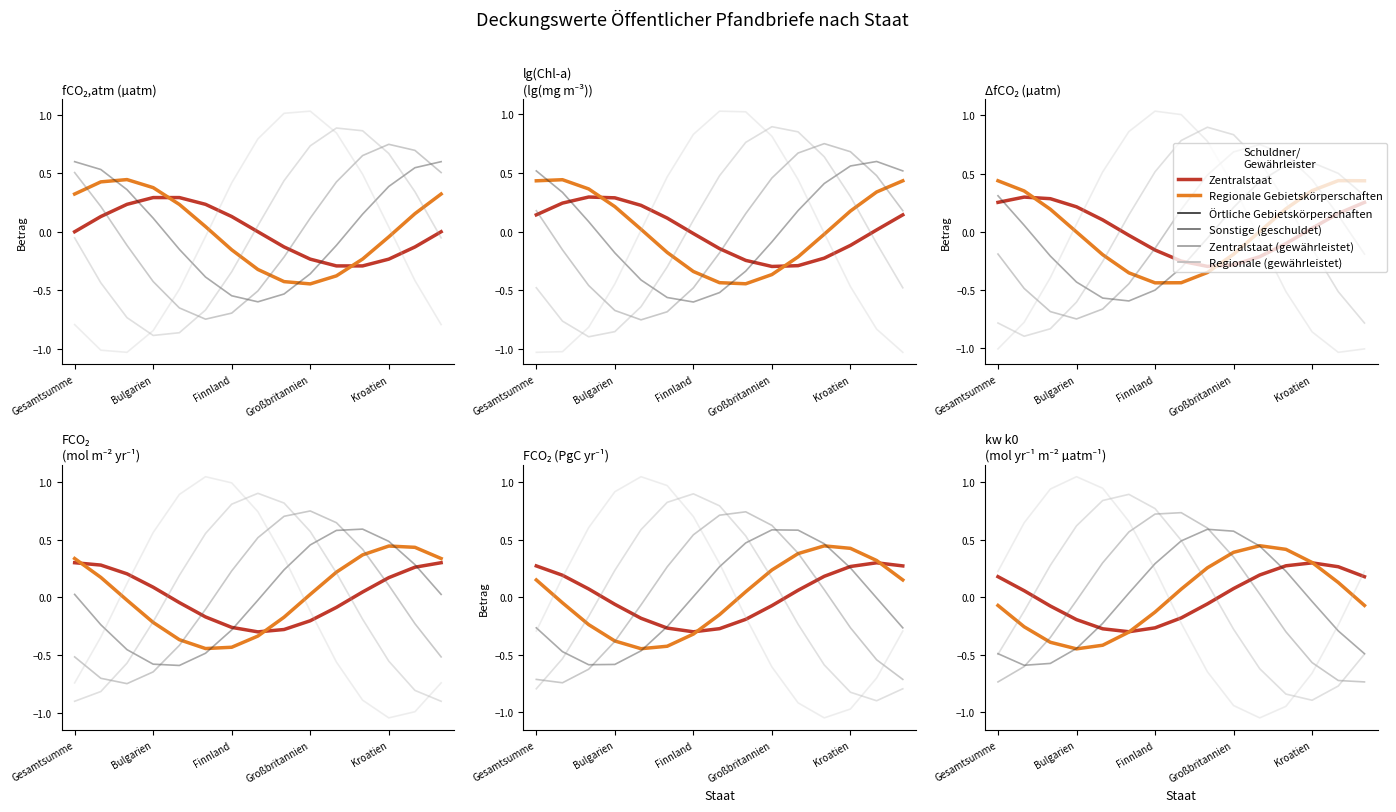

How many data points in Zentralstaat (gewährleistet) are above 0?

7